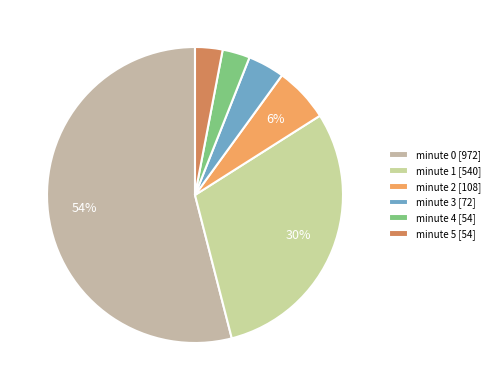

How many slices are in this pie chart?

6